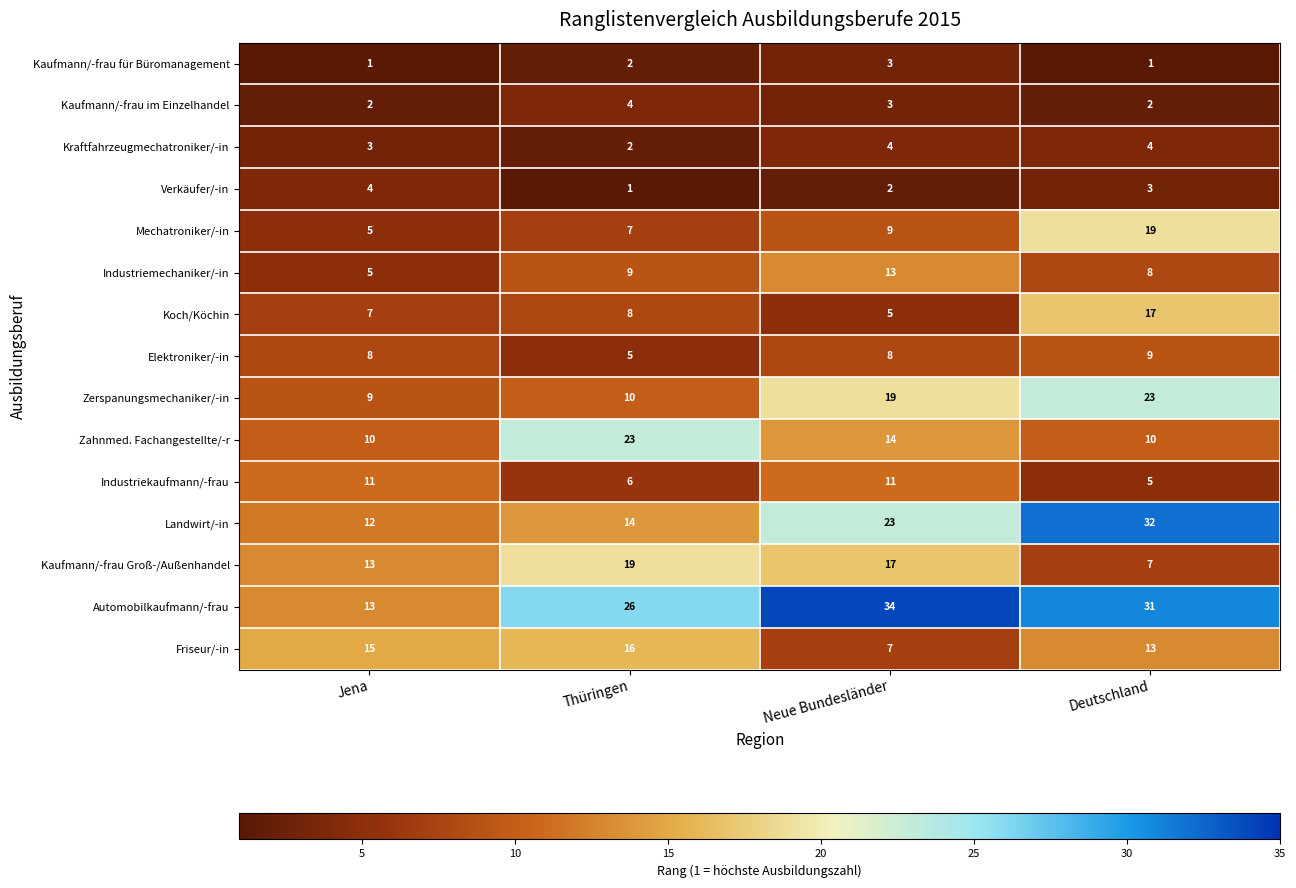

Read the Automobilkaufmann/-frau value at Neue Bundesländer.

34